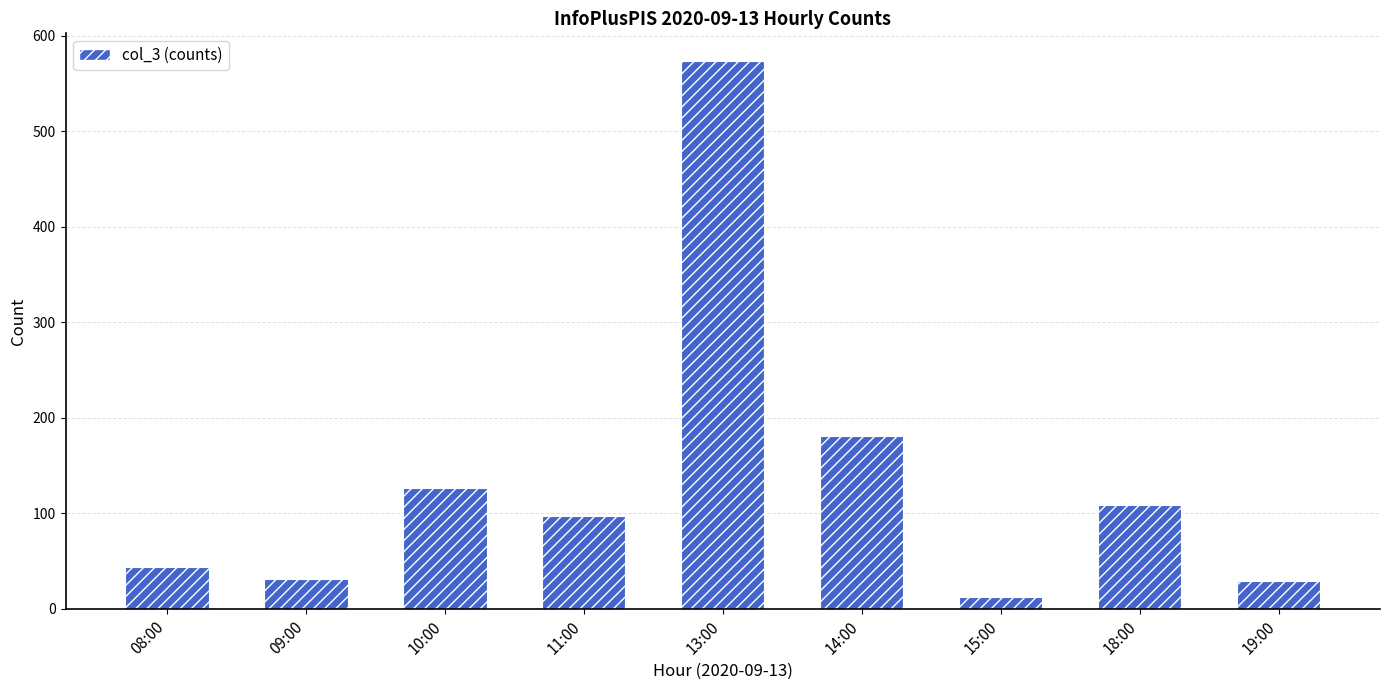

Is it true that the value at 14:00 is 181?

True